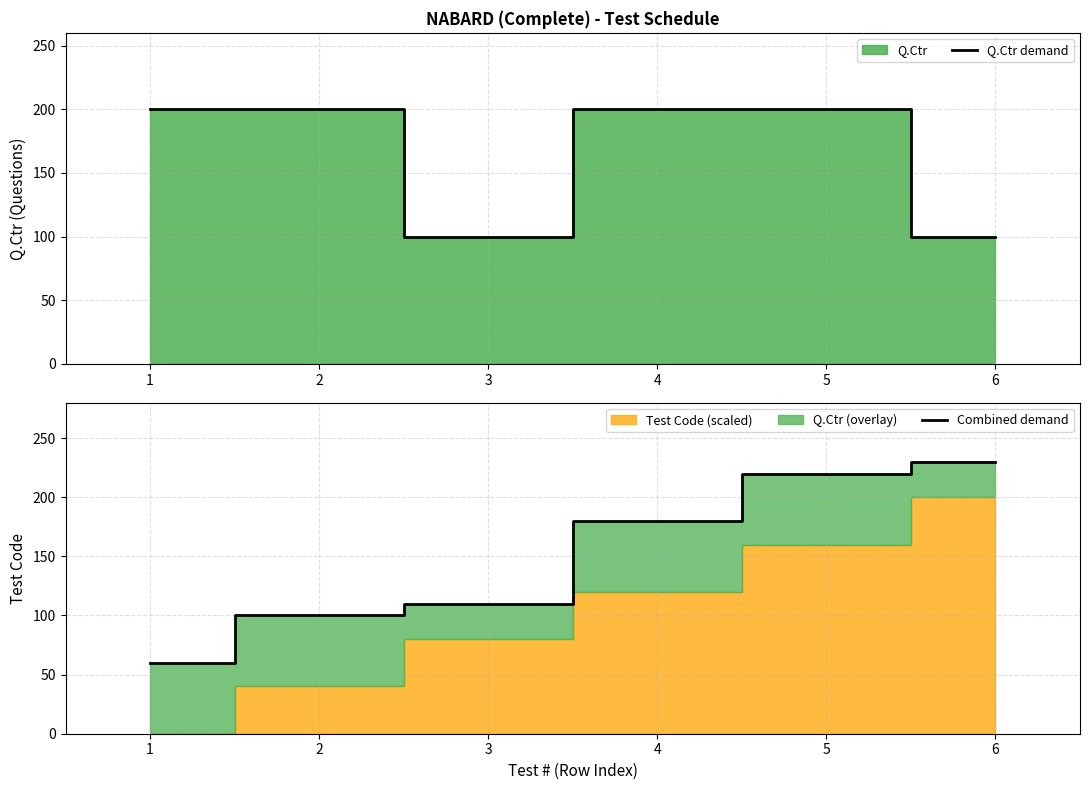

True or false: Combined demand has more than 0 interior local peaks.

False